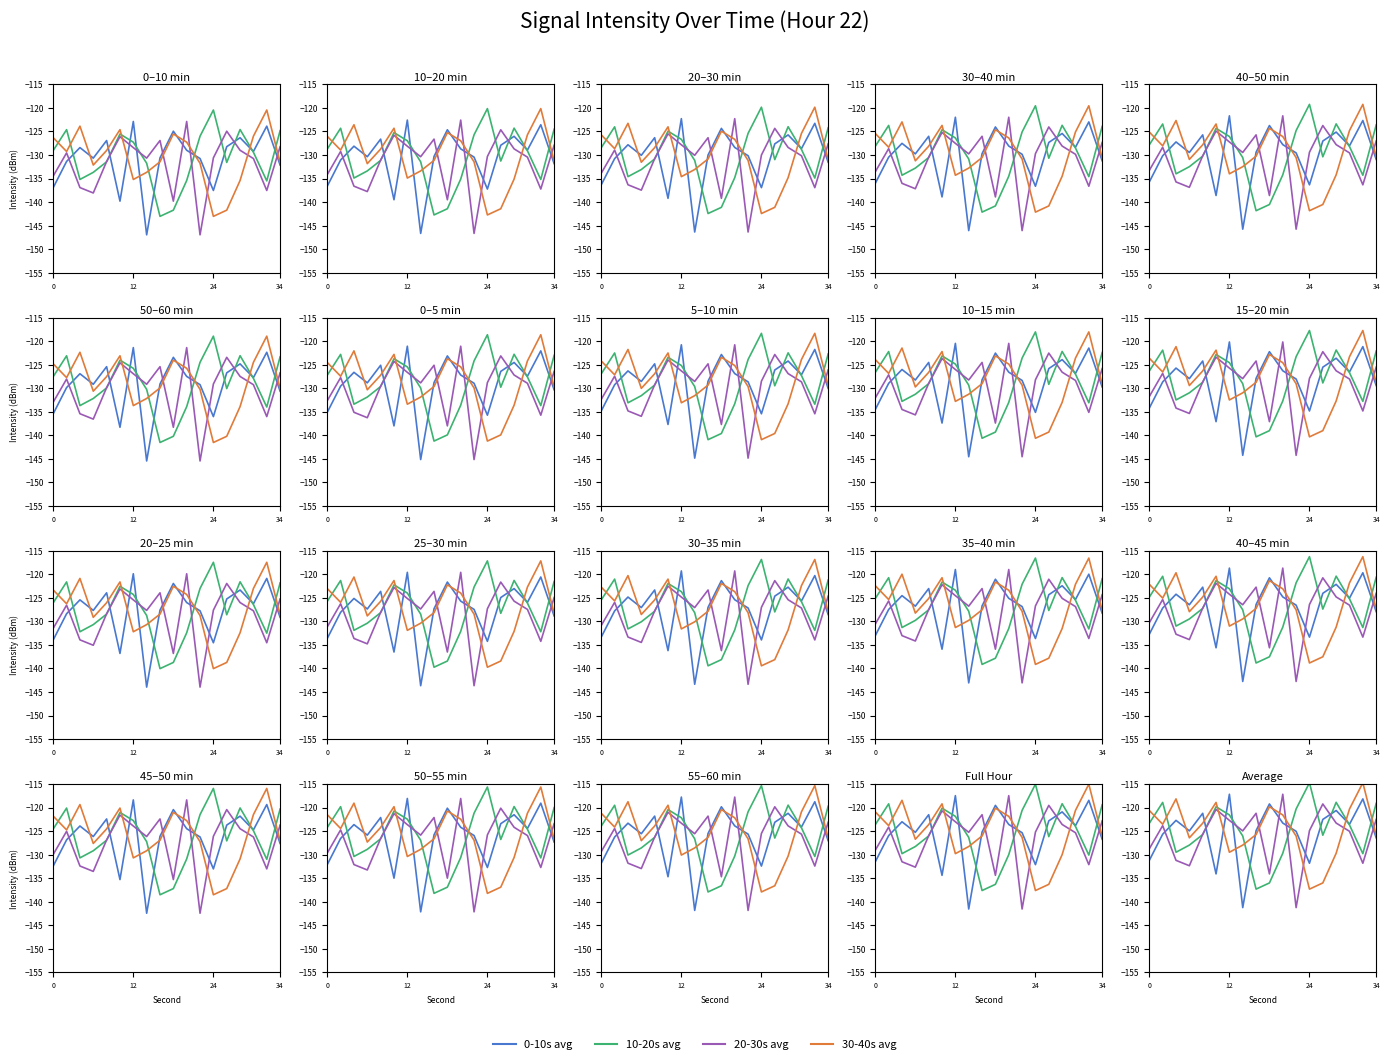

How many distinct data groups are displayed?

4